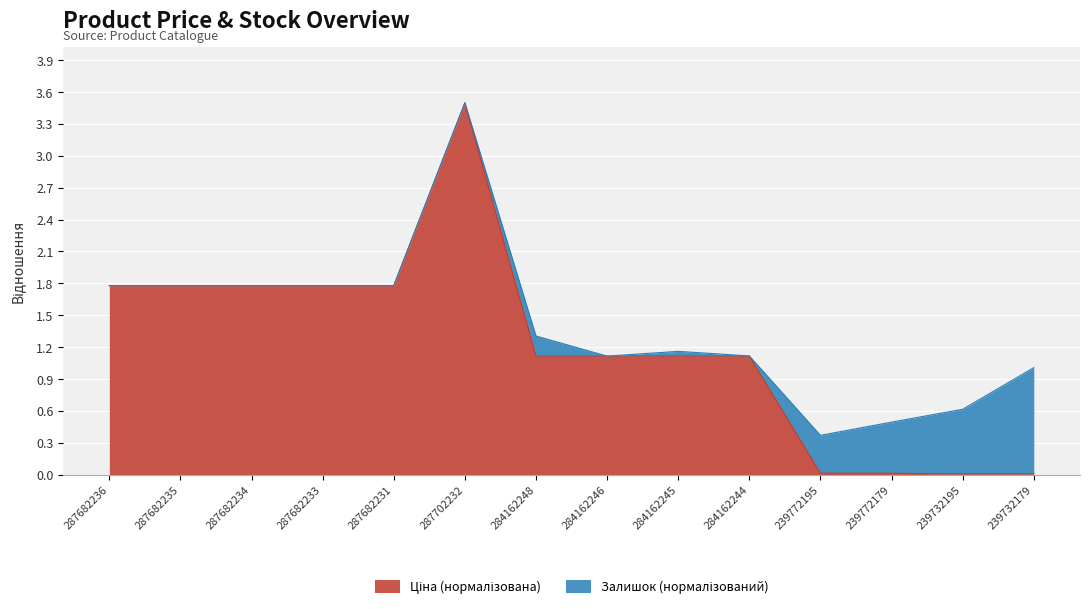

How many points are higher than both their immediate neighbors (excluding endpoints)?

1